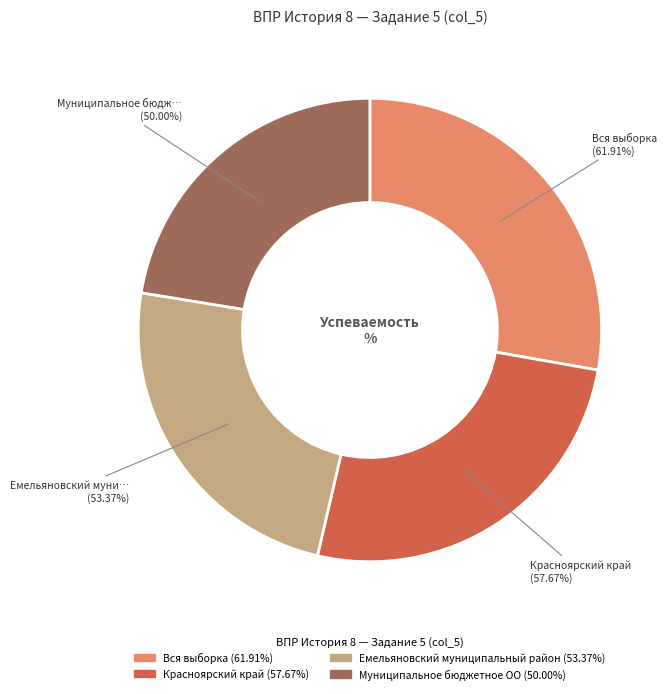

To the nearest percent, what is the difference between the Емельяновский муниципальный район and Вся выборка slice percentages?

4%